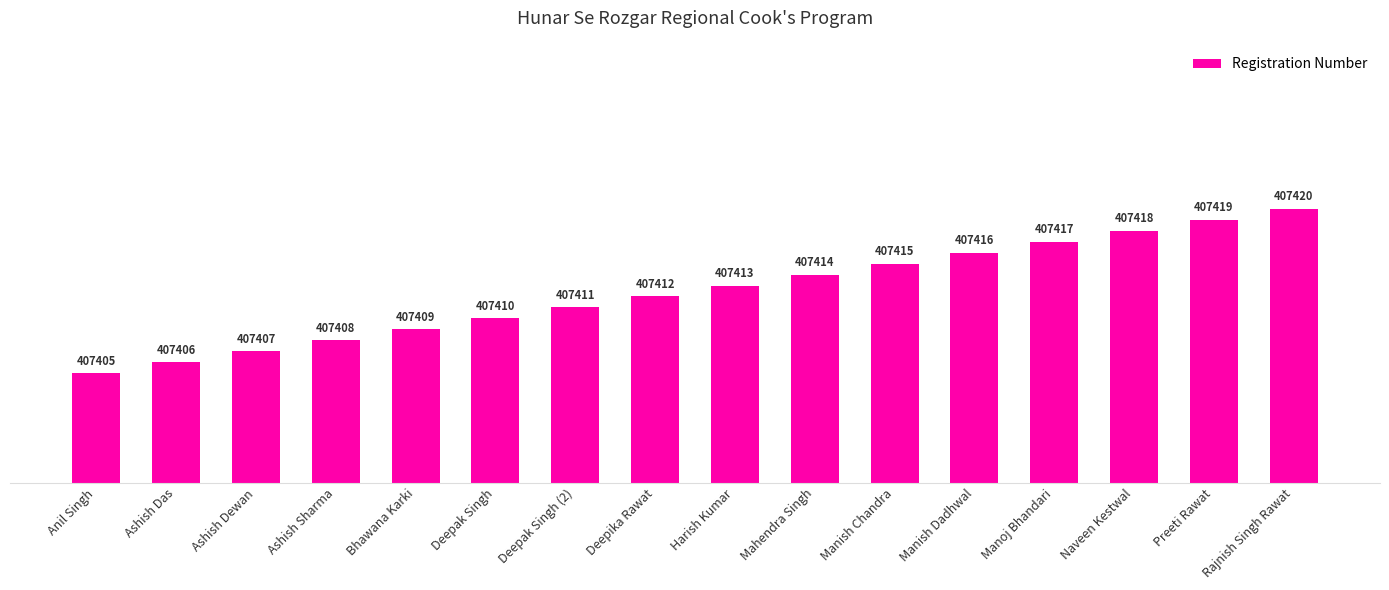

How many bars are there in total?

16